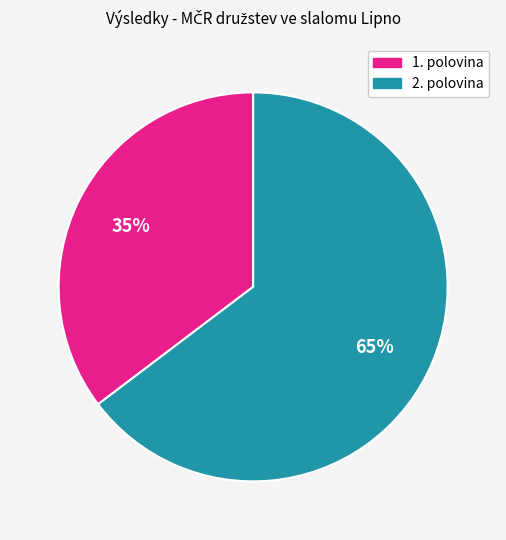

Does any single category account for the majority?

Yes